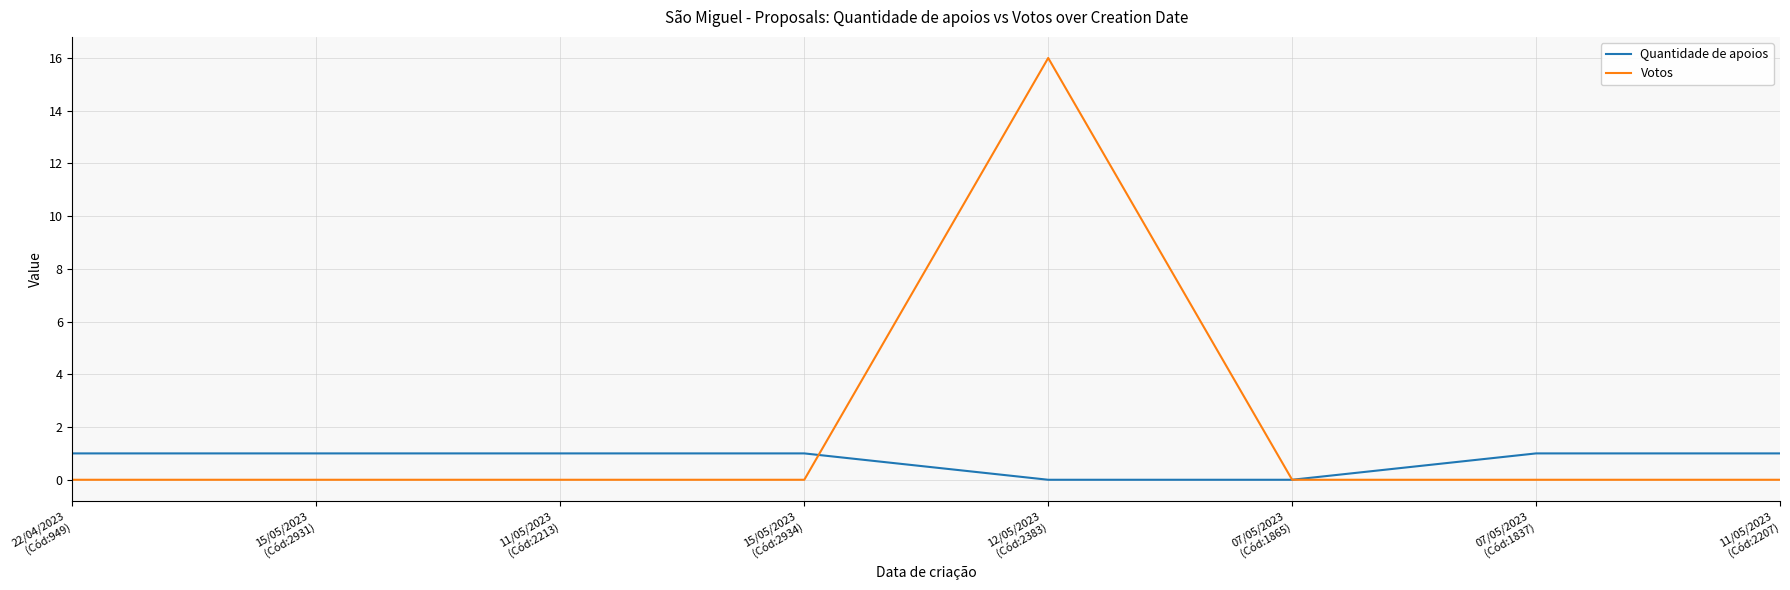

List the series in order of their overall mean, lowest first.

Quantidade de apoios, Votos